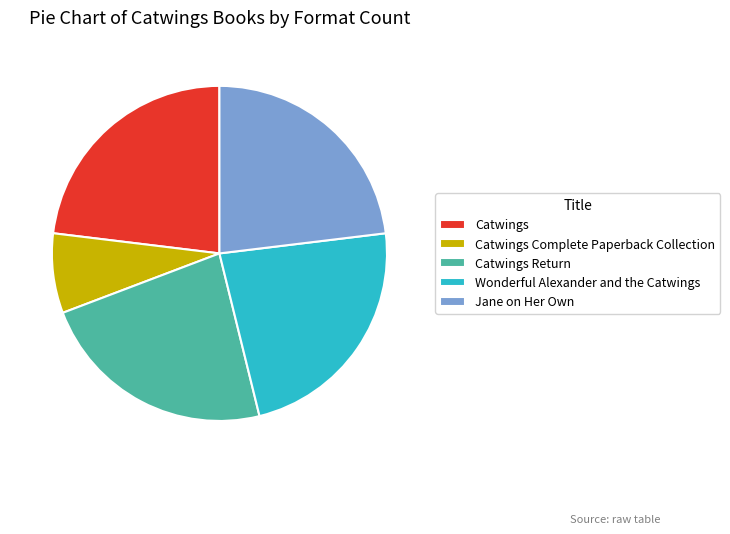

The Jane on Her Own slice represents 23% of the pie. True or false?

True